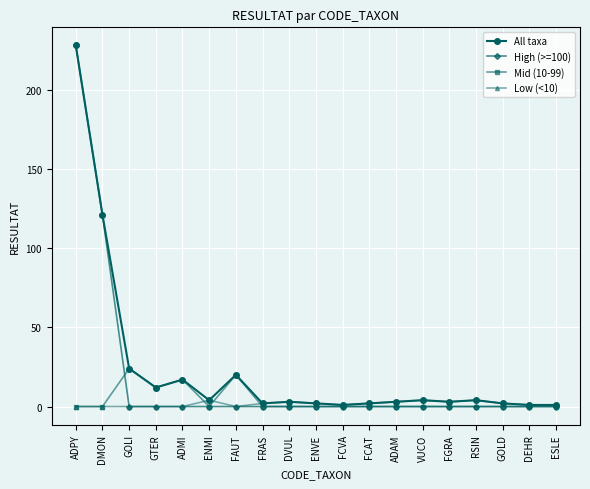

What is the difference between the highest and lowest values at ADPY?

228